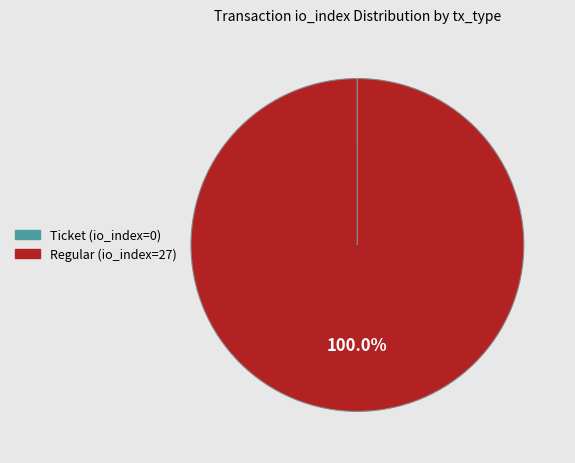

The Regular (io_index=27) slice represents 100% of the pie. True or false?

True